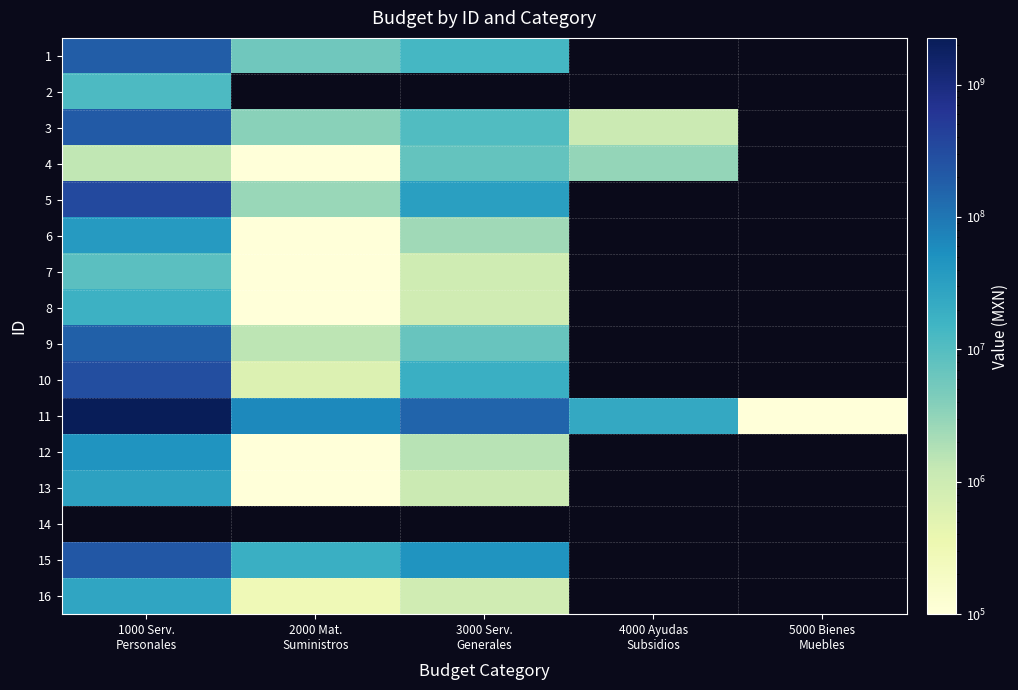

At which category does the chart reach its peak across all series?

1000 Serv.
Personales